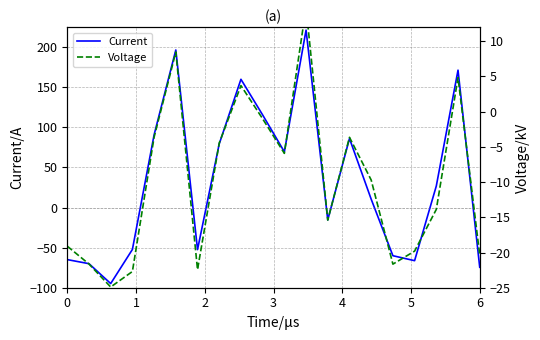

How many values in the Voltage series are below -9?

11